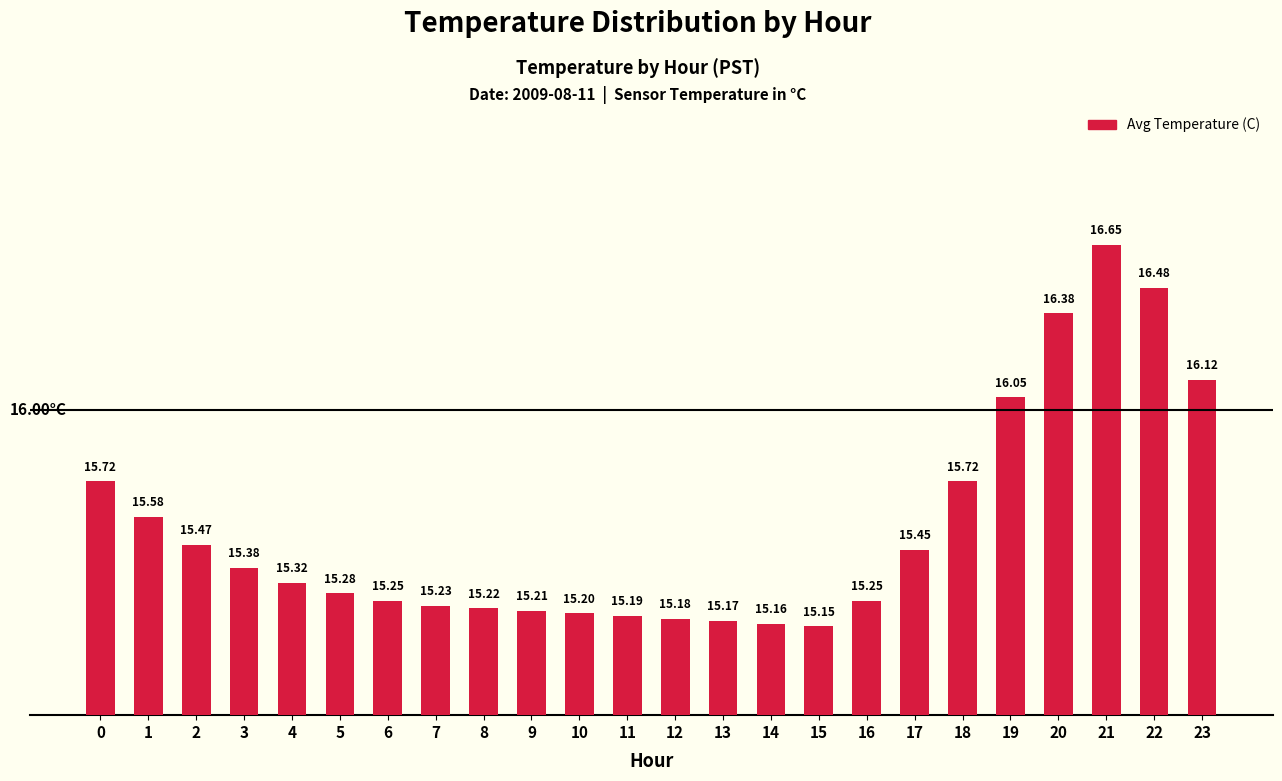

At which category does the chart reach its peak across all series?

21